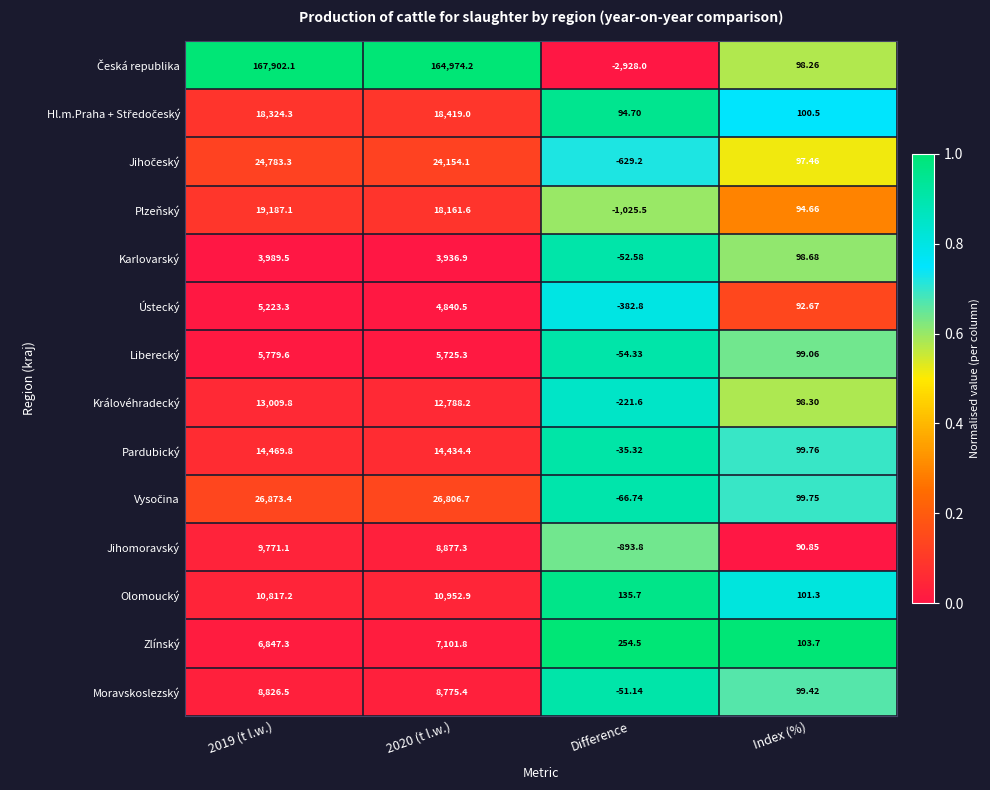

Which category has the lowest value across all series?

Difference